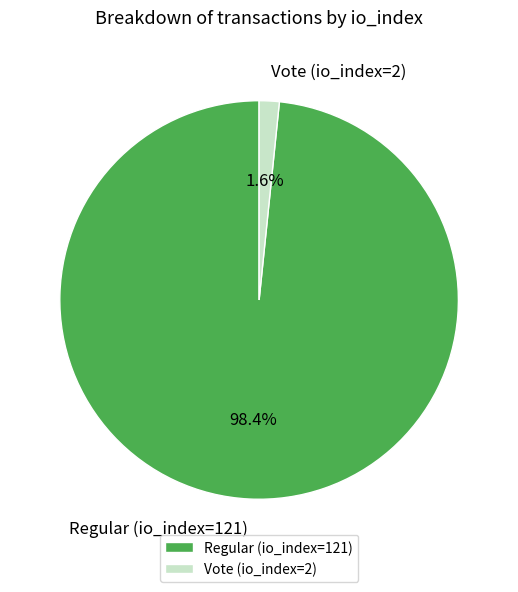

To the nearest percent, what is the combined percentage of Regular (io_index=121) and Vote (io_index=2)?

100%